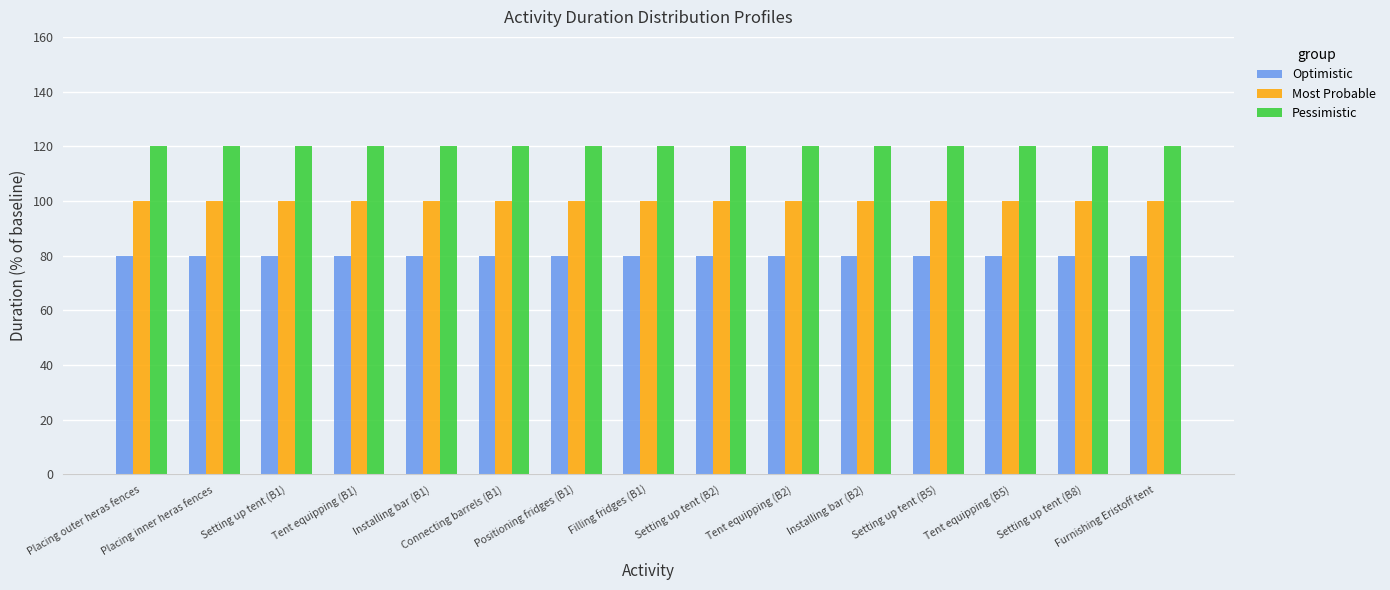

List the series in order of their peak value, lowest first.

Optimistic, Most Probable, Pessimistic